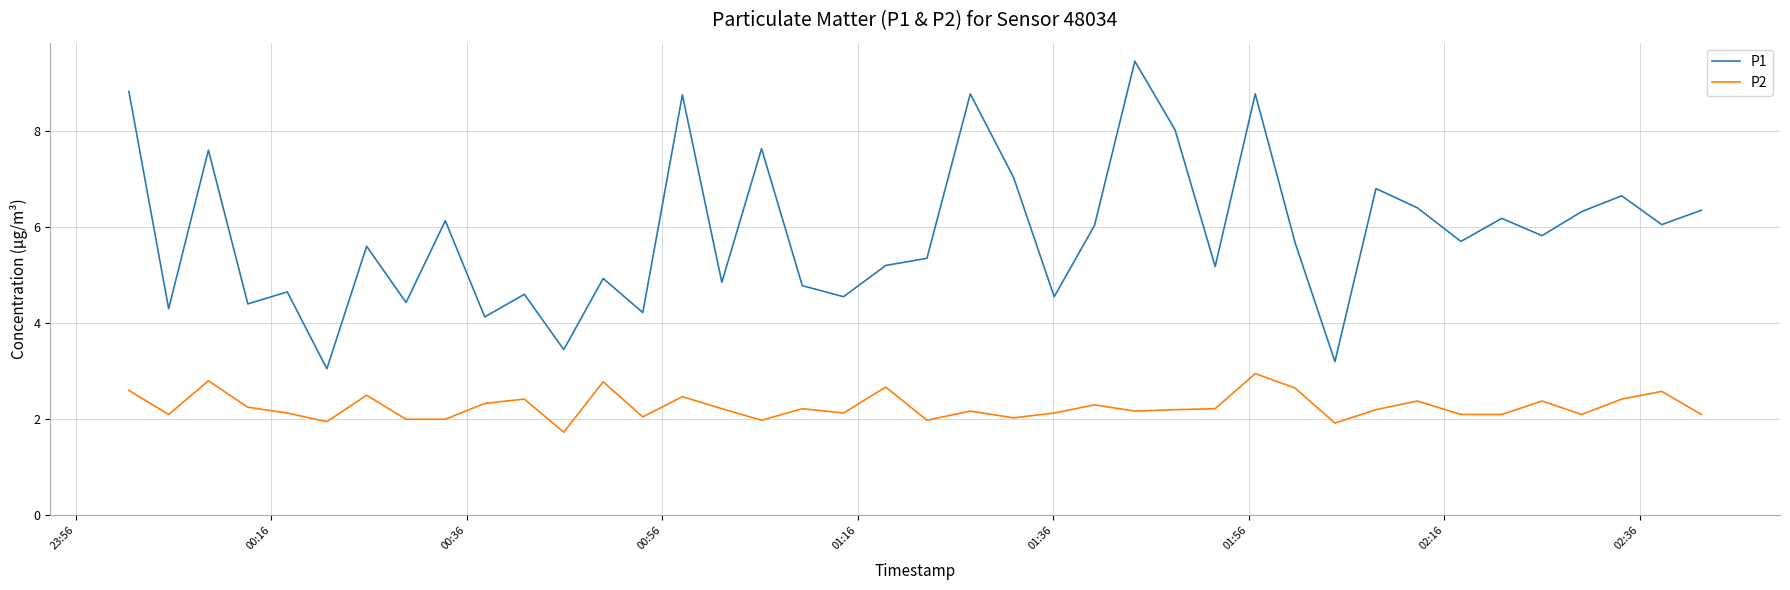

Which series has the largest range (max minus min)?

P1